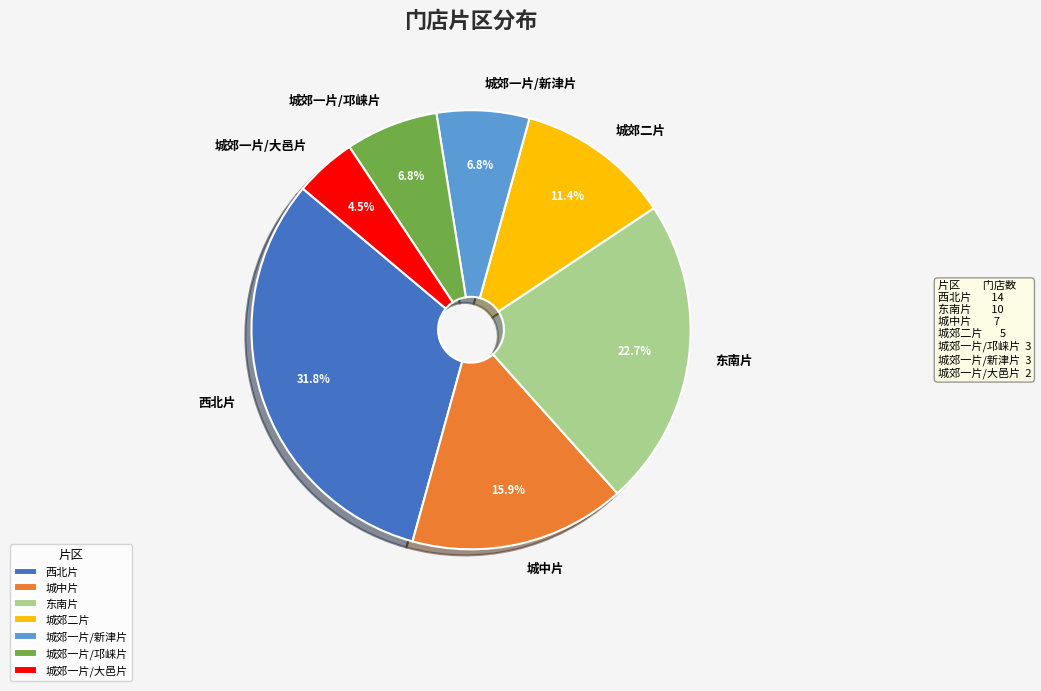

To the nearest percent, what percentage of the pie is 城郊二片?

11%